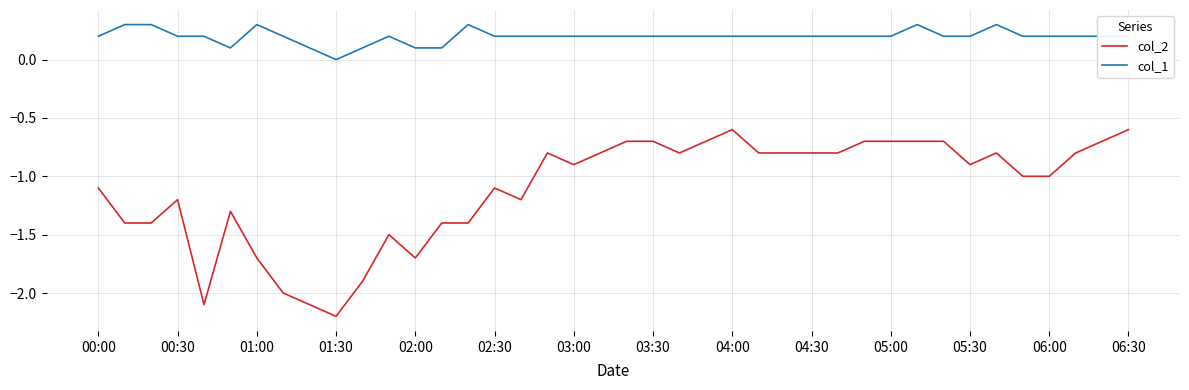

List the series in order of their peak value, highest first.

col_1, col_2